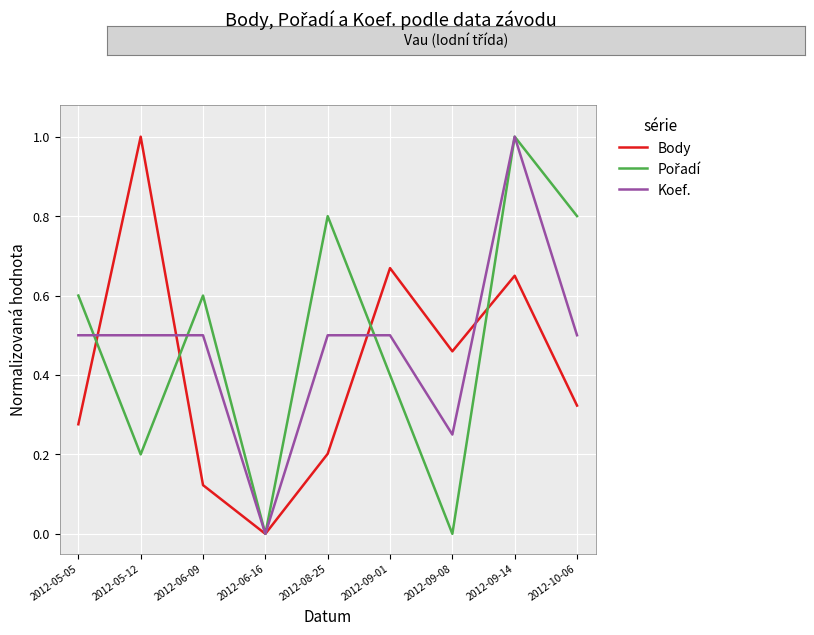

What is the maximum value for Body?

1.0